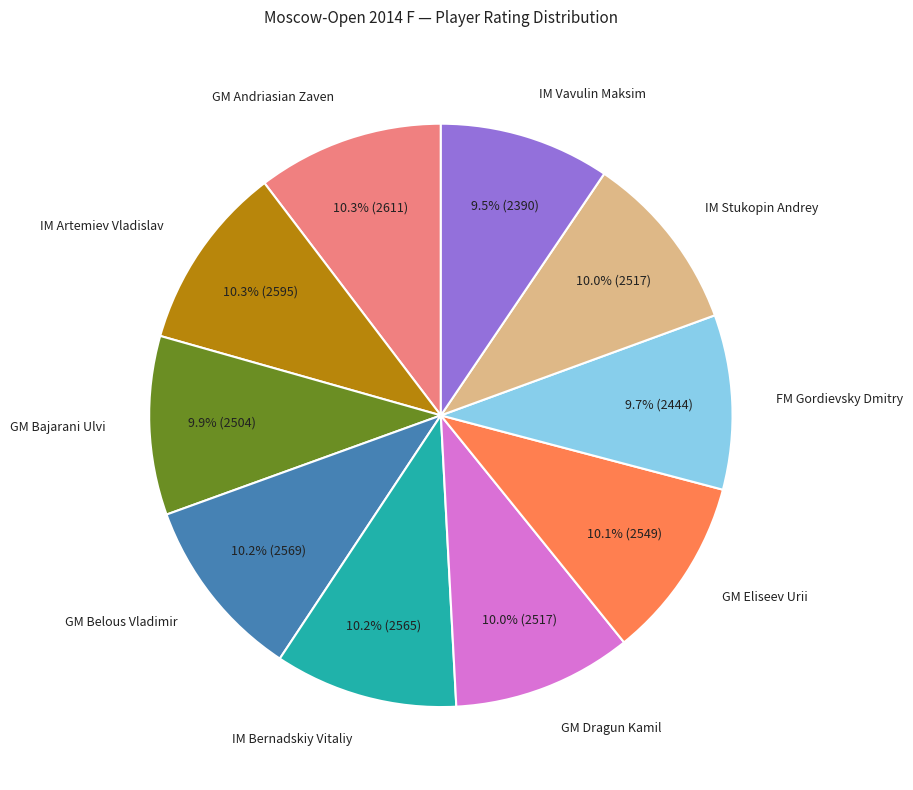

Does any single category account for the majority?

No